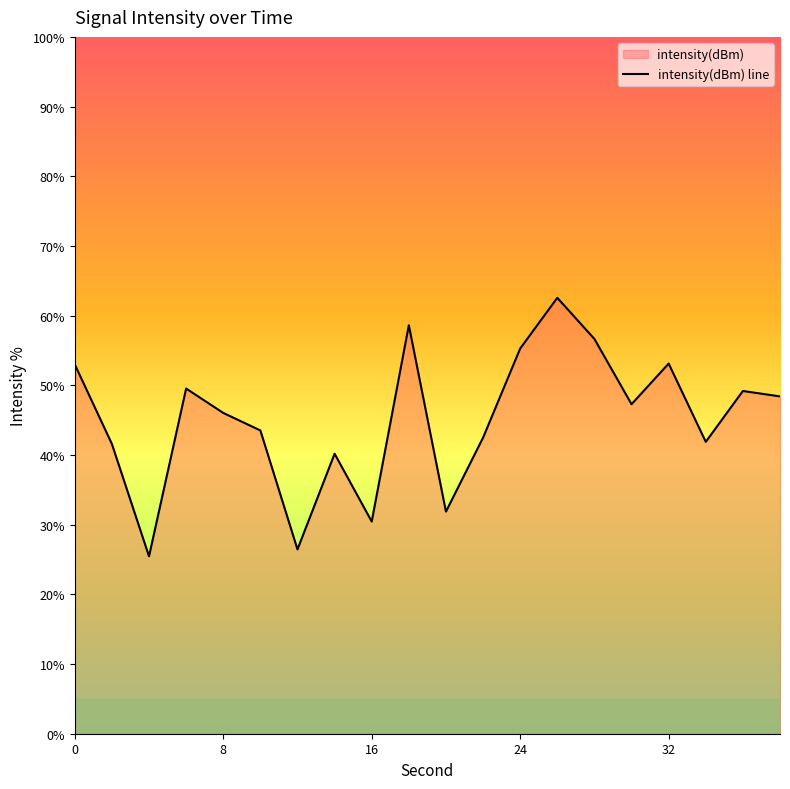

Count the number of data series in this chart.

1